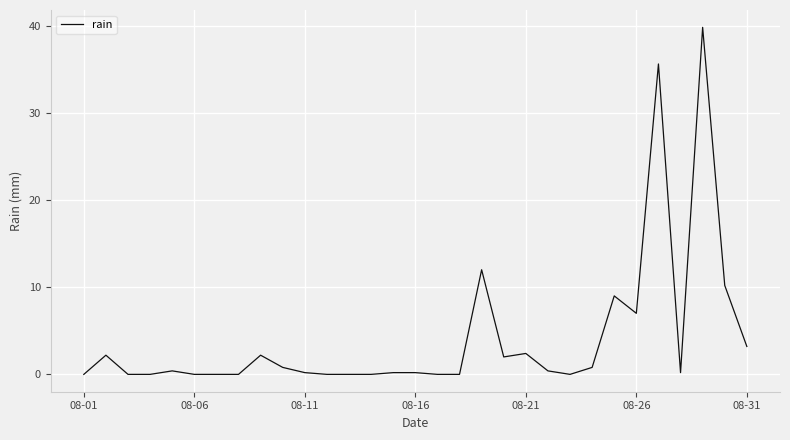

Does the chart display data point markers on the line(s)?

No